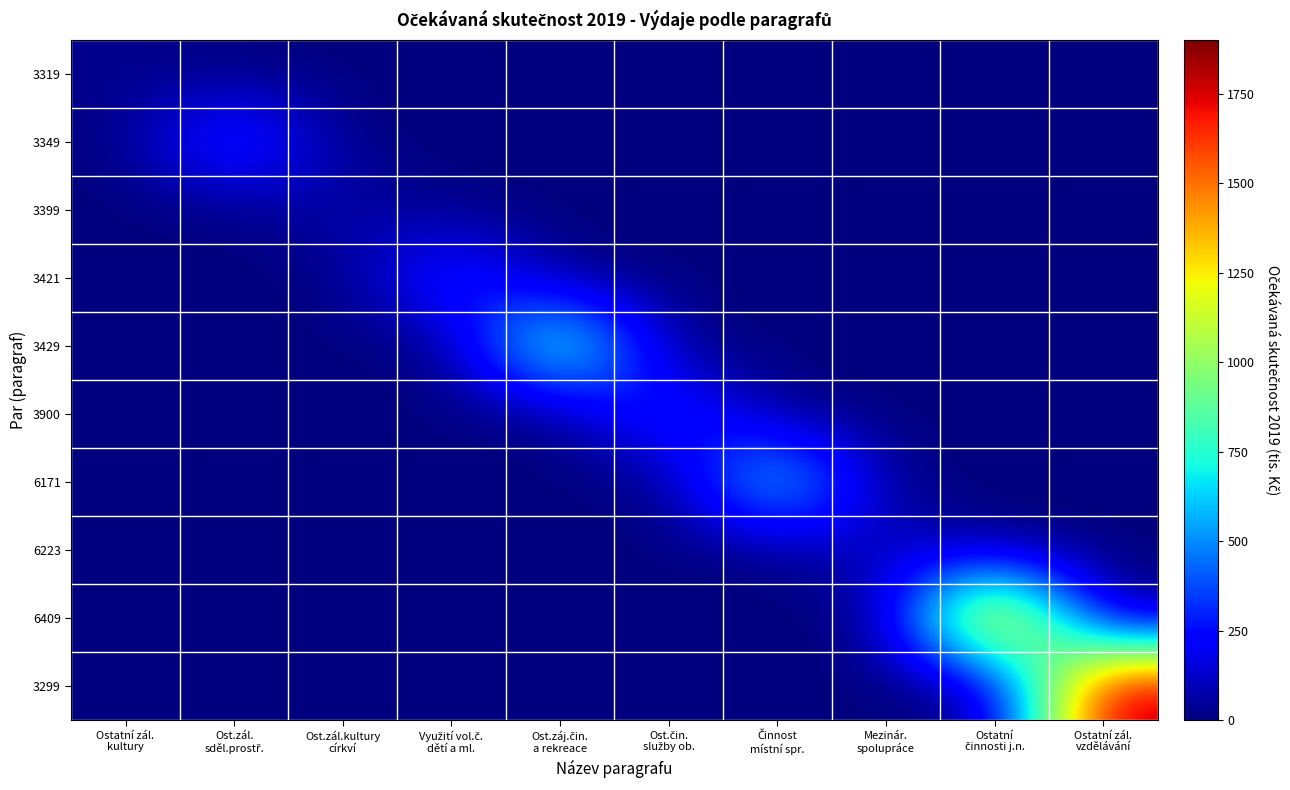

Rank the series at Ostatní činnosti j.n. from lowest to highest value.

3319, 3349, 3399, 3421, 3429, 3900, 6171, 6223, 3299, 6409